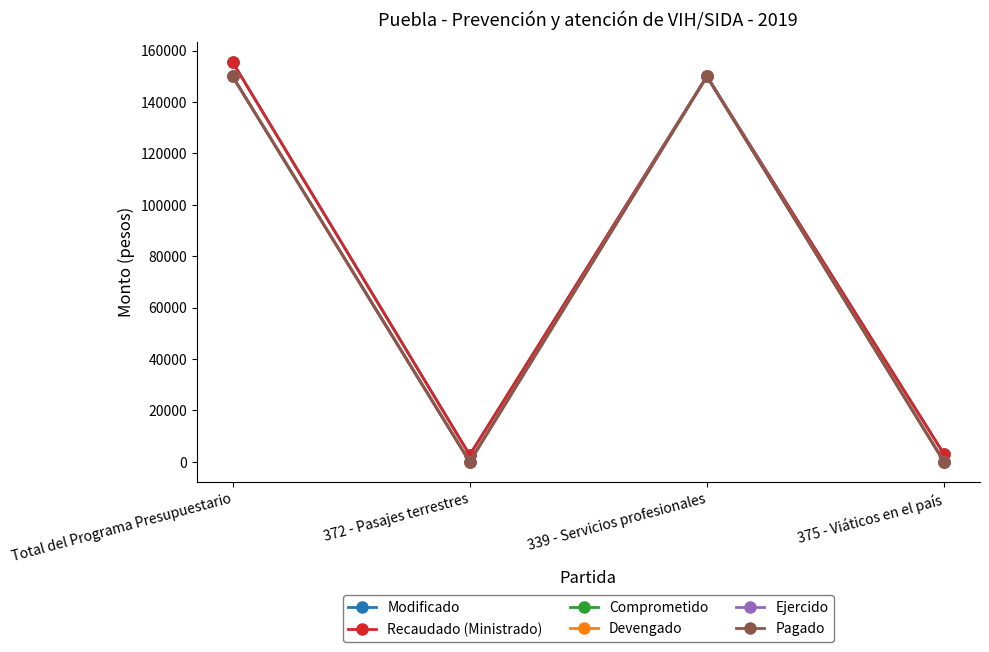

Reading left to right, what are all the values shown in this chart?

Modificado: Total del Programa Presupuestario=155584.0	372 - Pasajes terrestres=2644.0	339 - Servicios profesionales=150000.0	375 - Viáticos en el país=2940.0
Recaudado (Ministrado): Total del Programa Presupuestario=155584.0	372 - Pasajes terrestres=2644.0	339 - Servicios profesionales=150000.0	375 - Viáticos en el país=2940.0
Comprometido: Total del Programa Presupuestario=149999.6	372 - Pasajes terrestres=0.0	339 - Servicios profesionales=149999.6	375 - Viáticos en el país=0.0
Devengado: Total del Programa Presupuestario=149999.6	372 - Pasajes terrestres=0.0	339 - Servicios profesionales=149999.6	375 - Viáticos en el país=0.0
Ejercido: Total del Programa Presupuestario=149999.6	372 - Pasajes terrestres=0.0	339 - Servicios profesionales=149999.6	375 - Viáticos en el país=0.0
Pagado: Total del Programa Presupuestario=149999.6	372 - Pasajes terrestres=0.0	339 - Servicios profesionales=149999.6	375 - Viáticos en el país=0.0